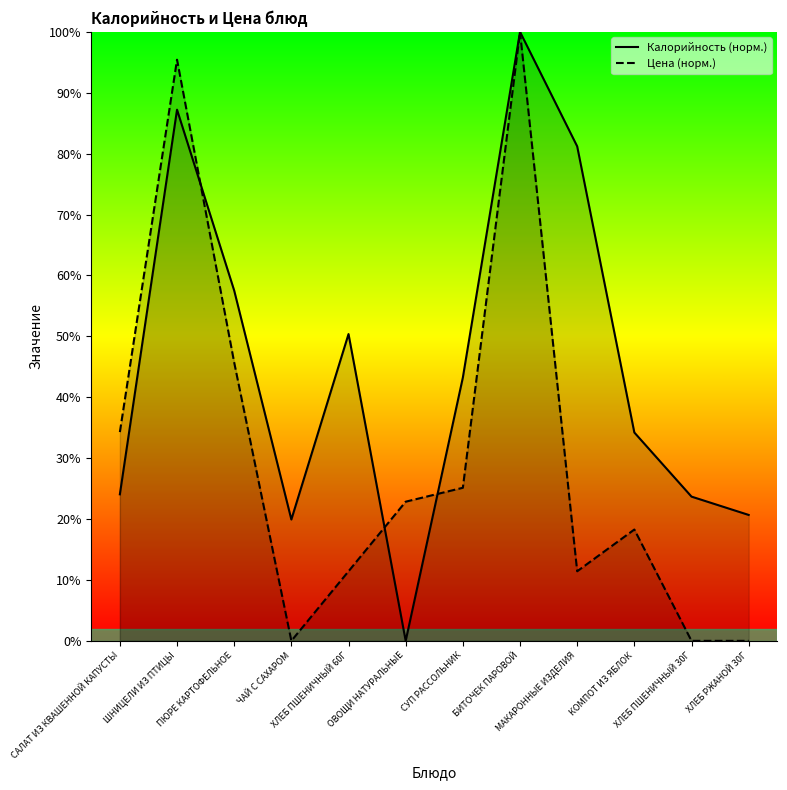

Which series has the largest total across all categories?

Калорийность (норм.)